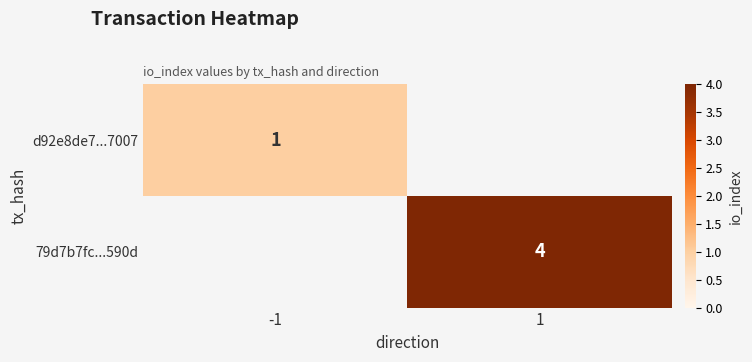

True or false: d92e8de7...7007 has a value of 1 at -1.

True